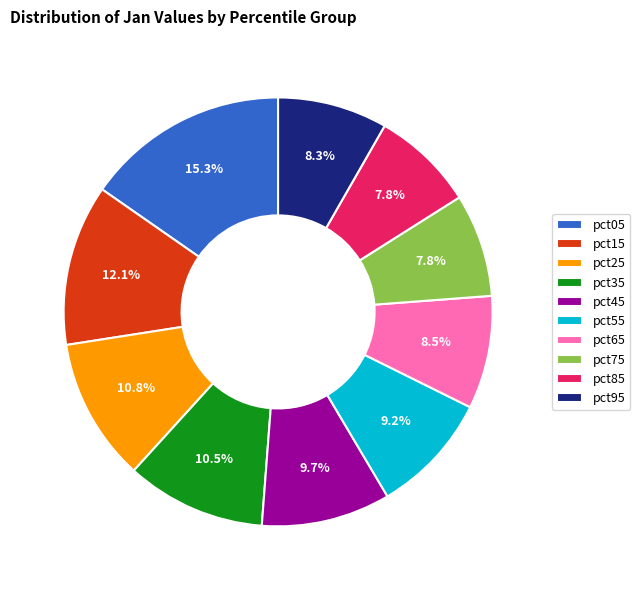

How much of the chart is everything except pct45?

90.3%